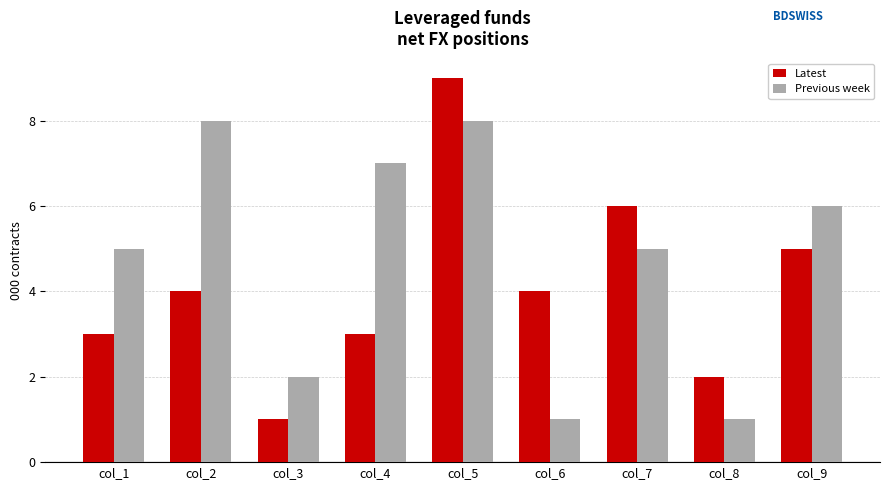

What is the approximate value of Latest at col_7?

6